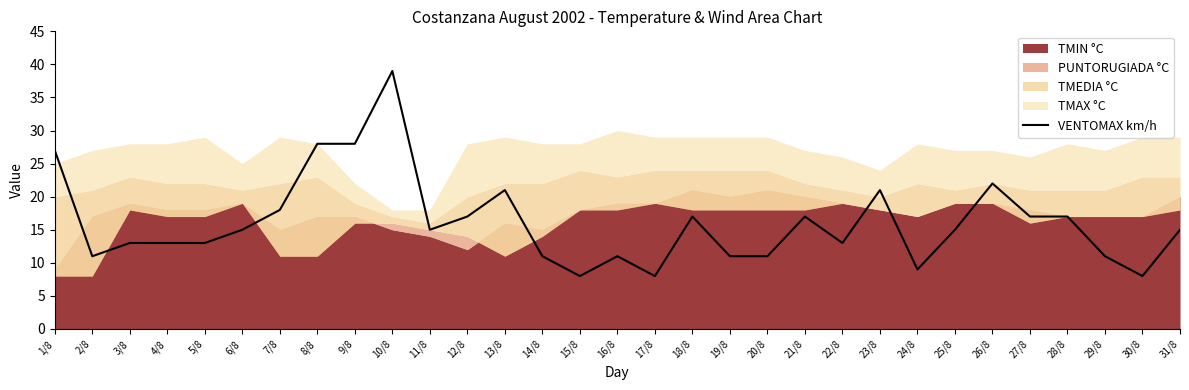

Reading left to right, extract all data points from this chart.

27	11	13	13	13	15	18	28	28	39	15	17	21	11	8	11	8	17	11	11	17	13	21	9	15	22	17	17	11	8	15